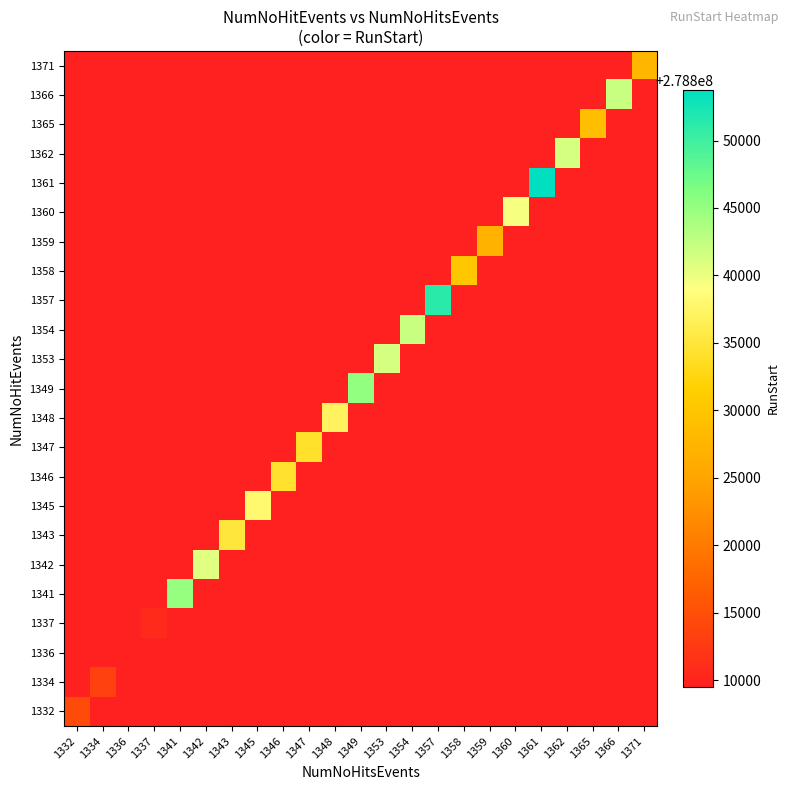

At how many categories does at least one series exceed 278840251?

9